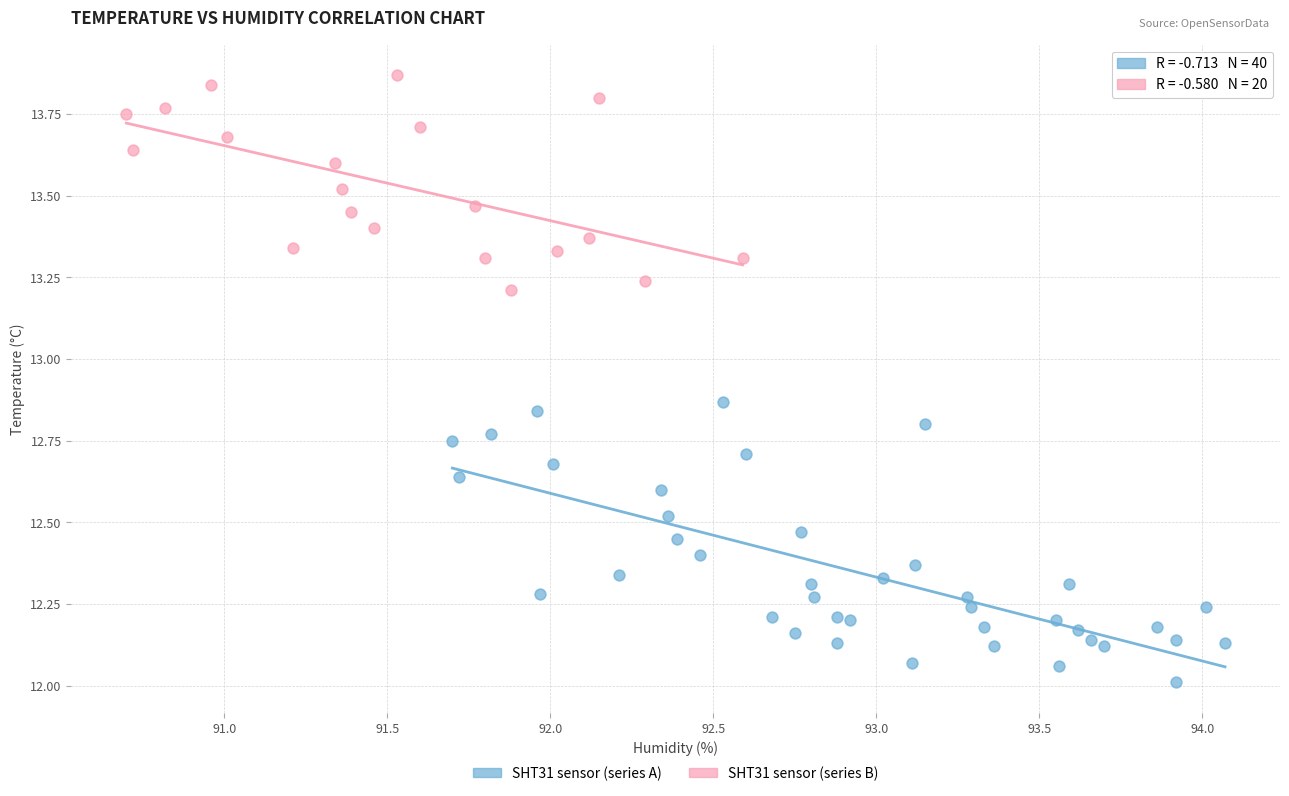

Which series has the largest Y range (max minus min)?

SHT31 sensor (series A)